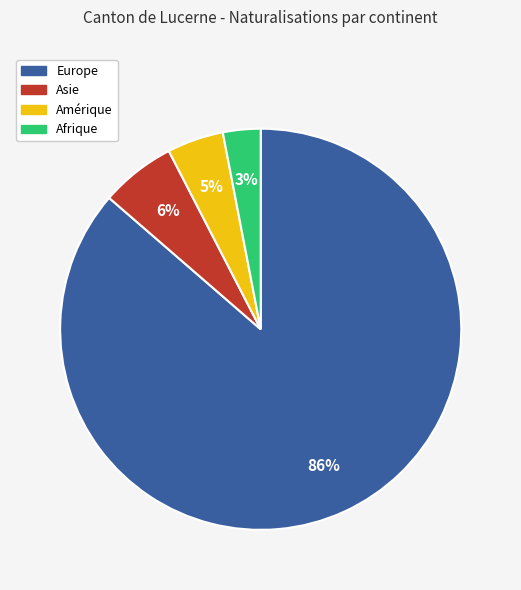

Count the number of slices in the pie.

4